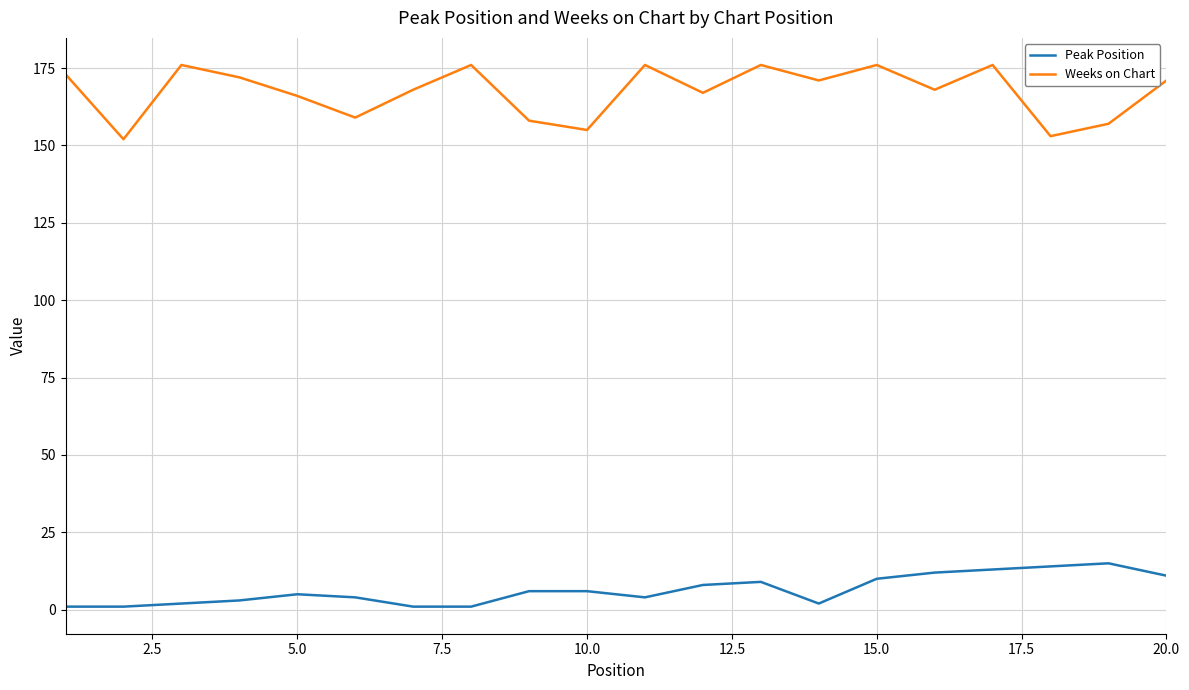

What is the maximum value for Weeks on Chart?

176